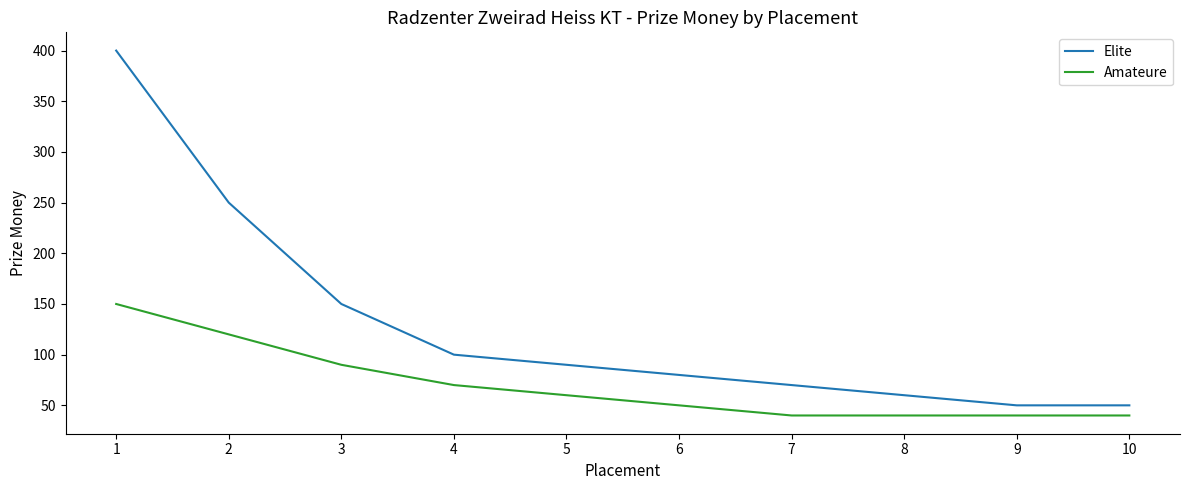

What are all the series names shown in the legend?

Elite, Amateure